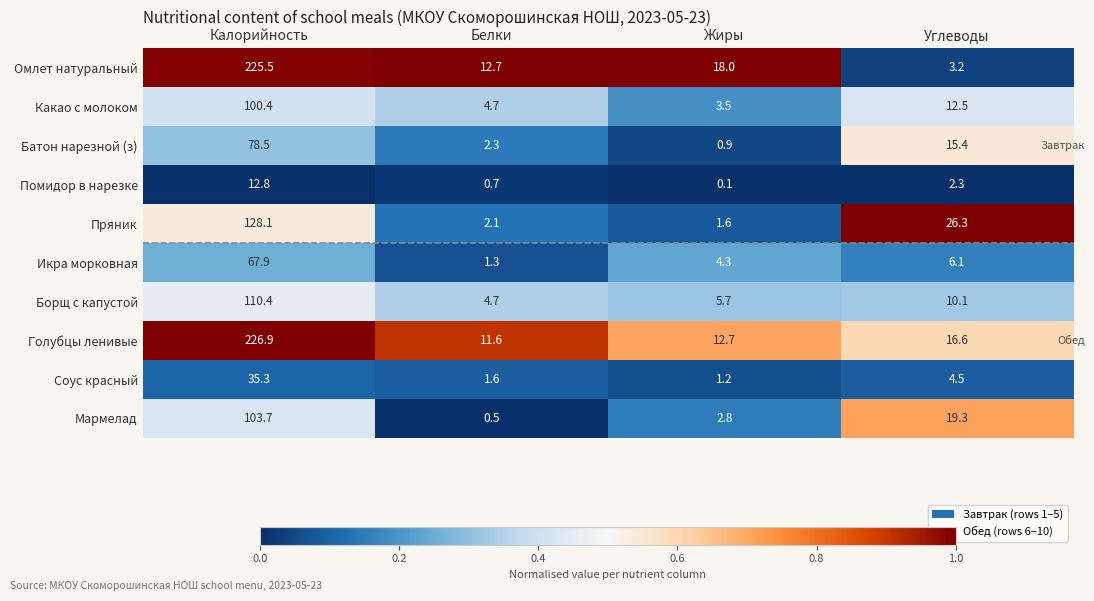

What is the spread (max minus min) of values at Углеводы?

24.0